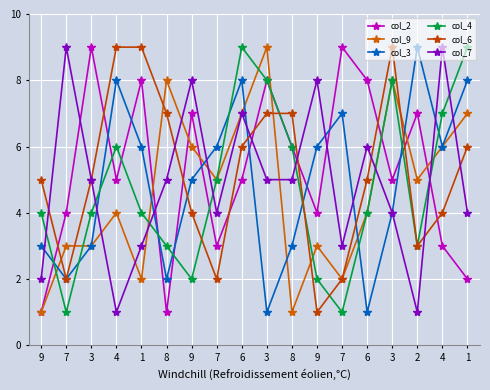

At how many categories does at least one series exceed 5?

17